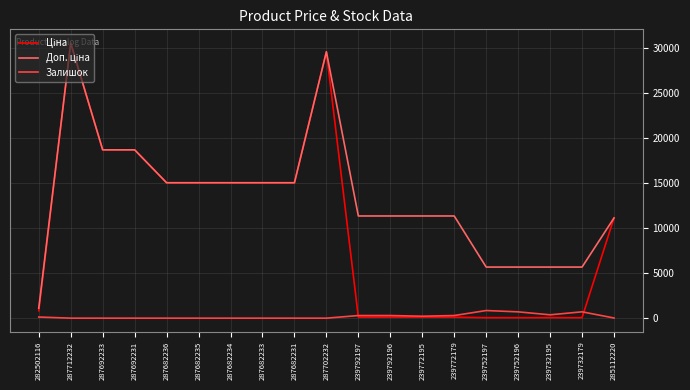

How many categories are shown in the chart?

19